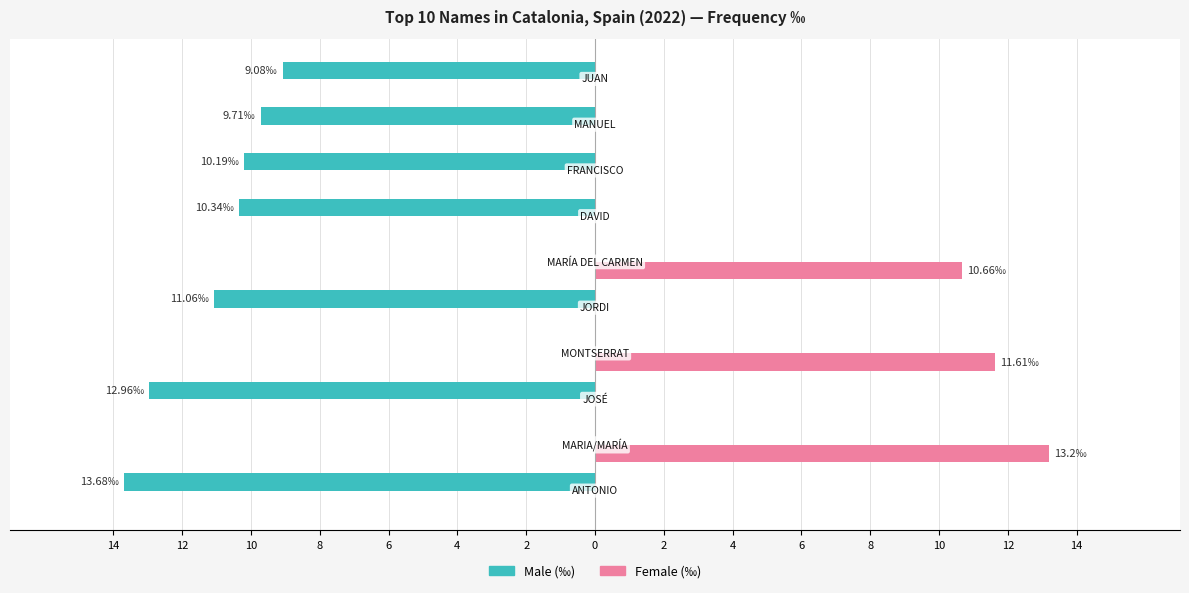

Reading right to left, transcribe all the data shown in this chart.

Male (‰): 4=-9.1	2=-9.7	0=-10.2	2=-10.3	4=0.0	6=-11.1	8=0.0	10=-13.0	12=0.0	14=-13.7
Female (‰): 4=0.0	2=0.0	0=0.0	2=0.0	4=10.7	6=0.0	8=11.6	10=0.0	12=13.2	14=0.0